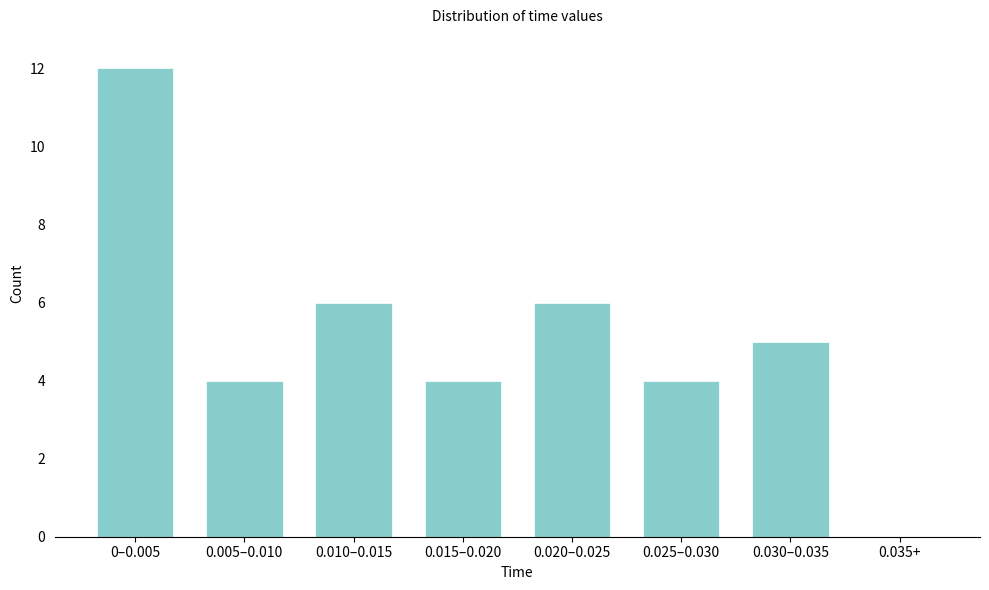

Reading left to right, extract all data points from this chart.

0–0.005=12	0.005–0.010=4	0.010–0.015=6	0.015–0.020=4	0.020–0.025=6	0.025–0.030=4	0.030–0.035=5	0.035+=0